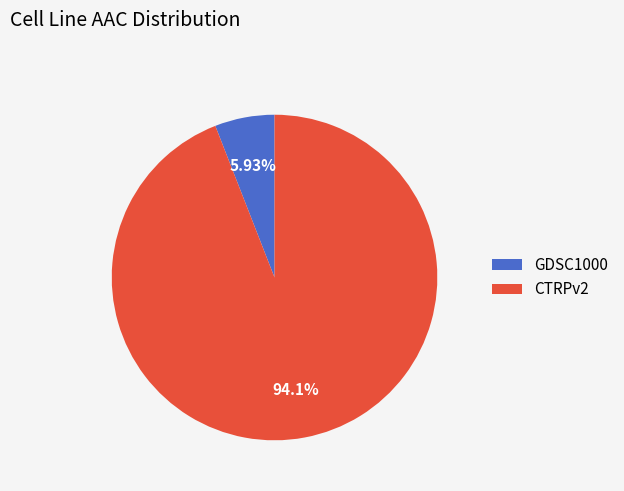

What portion of the pie excludes CTRPv2?

5.9%